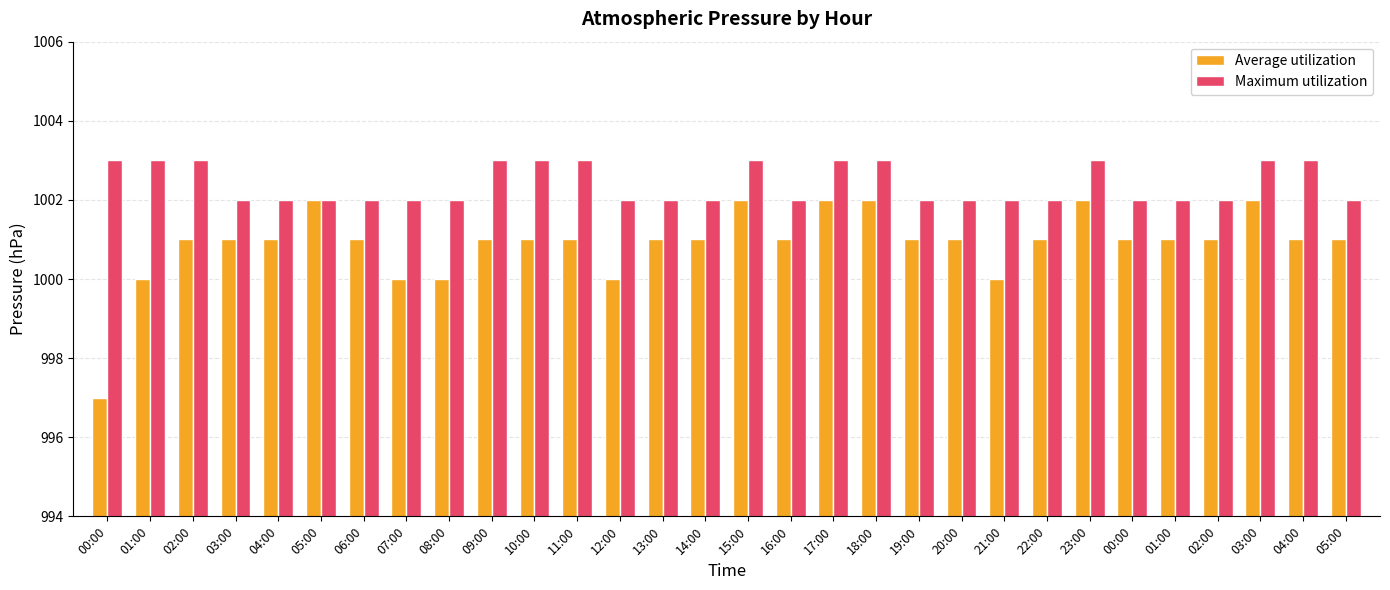

How many data points does each series have?

30